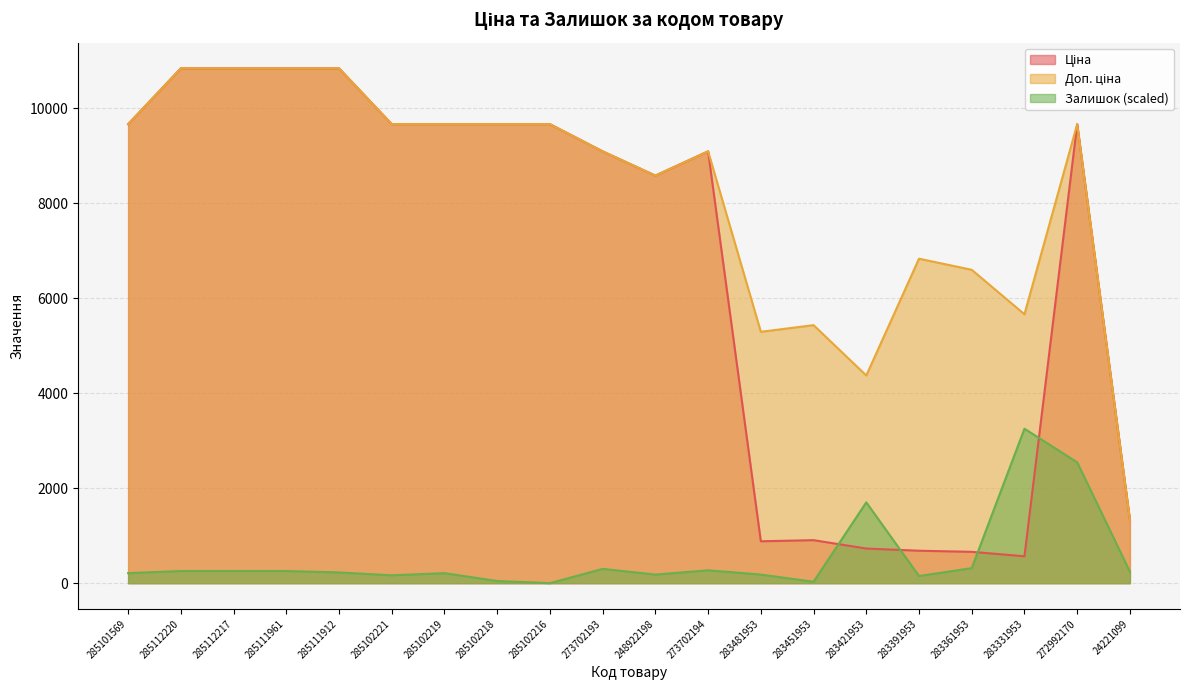

Is the value of Залишок at 285102219 greater than the value of Ціна at 273702193?

No